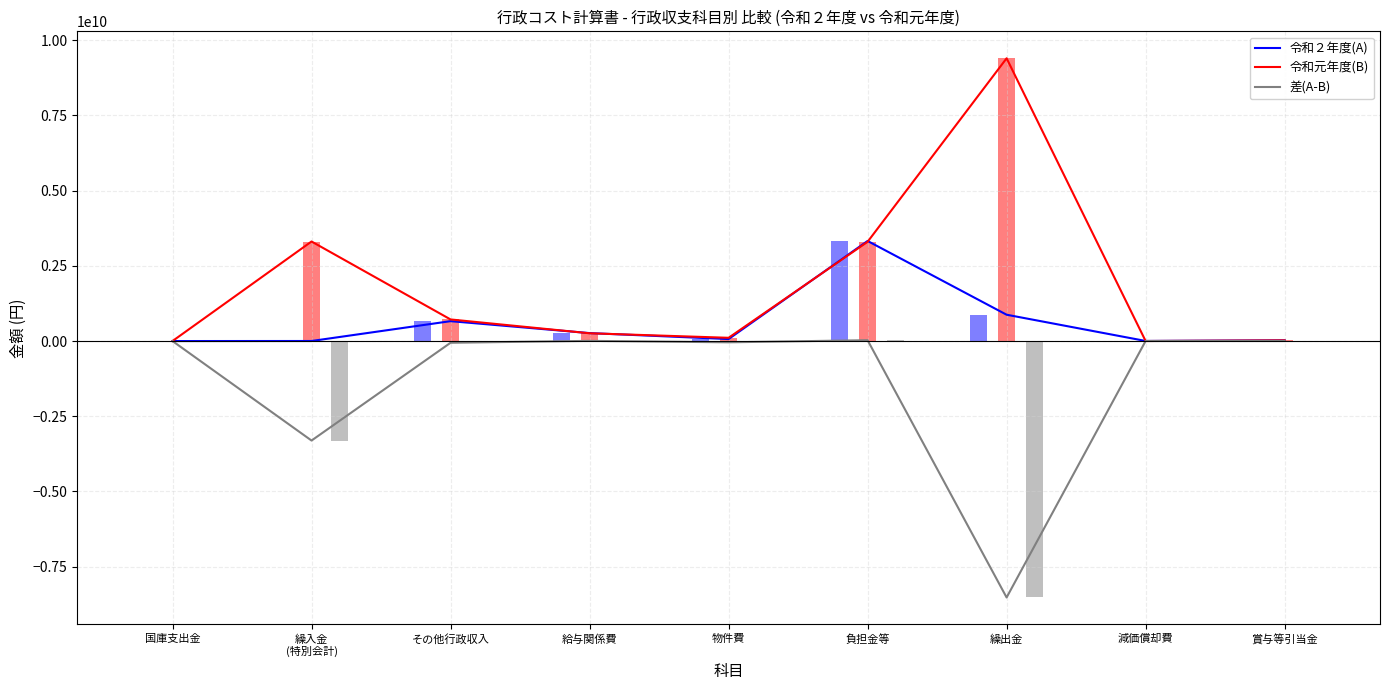

What is the label of the 2nd bar from the left?

繰入金
(特別会計)